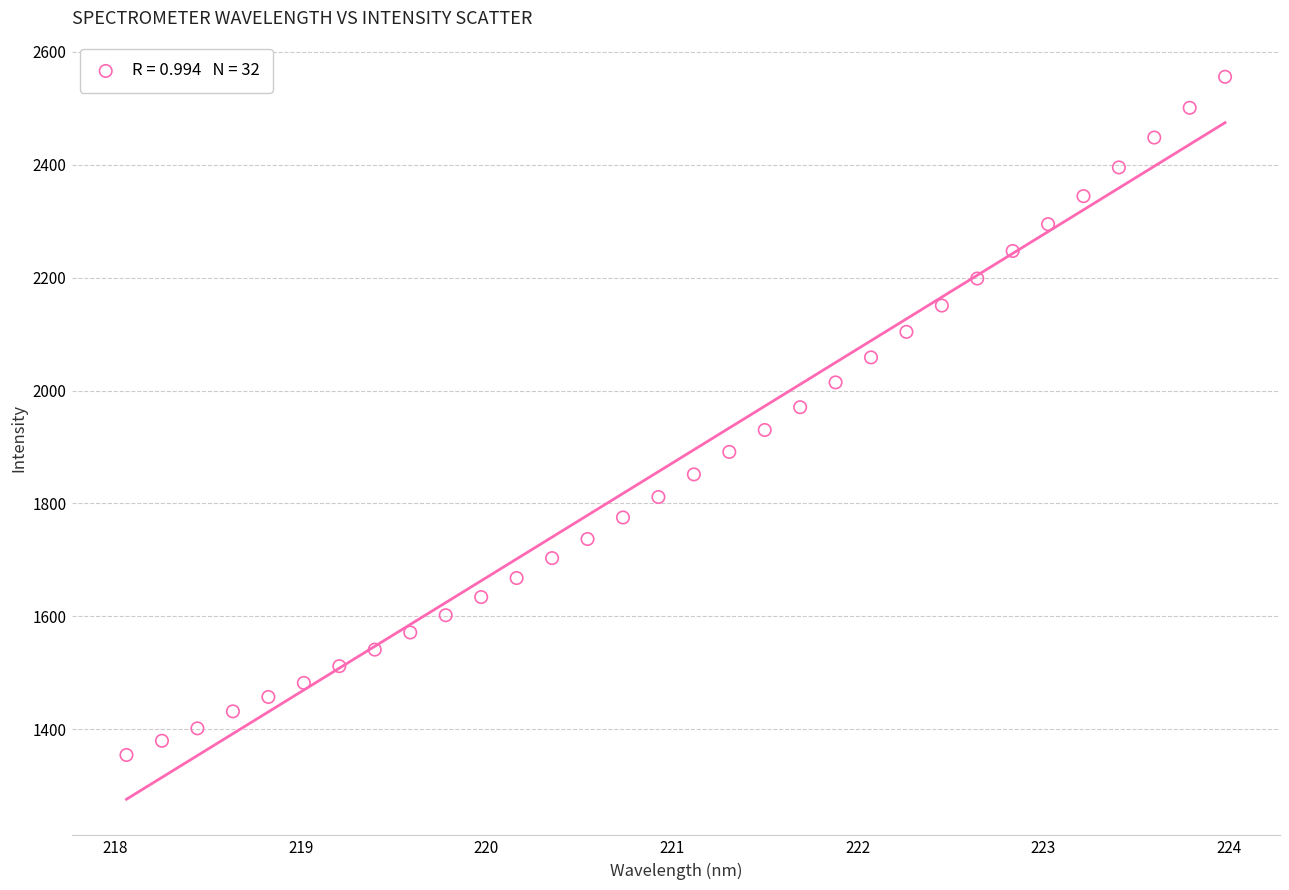

What is the range of X values (max minus min)?

5.9